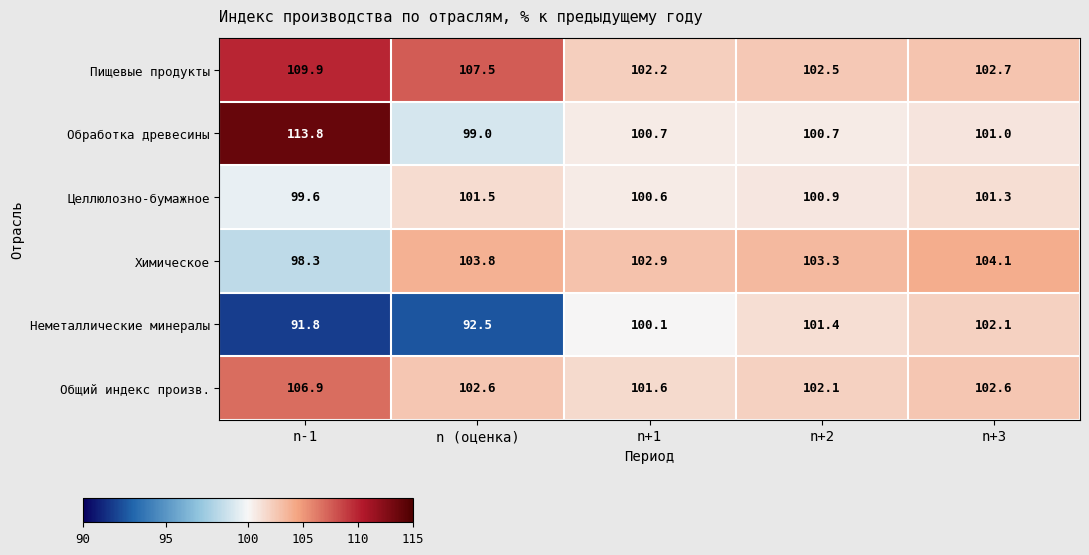

Which category has the highest value across all series?

n-1